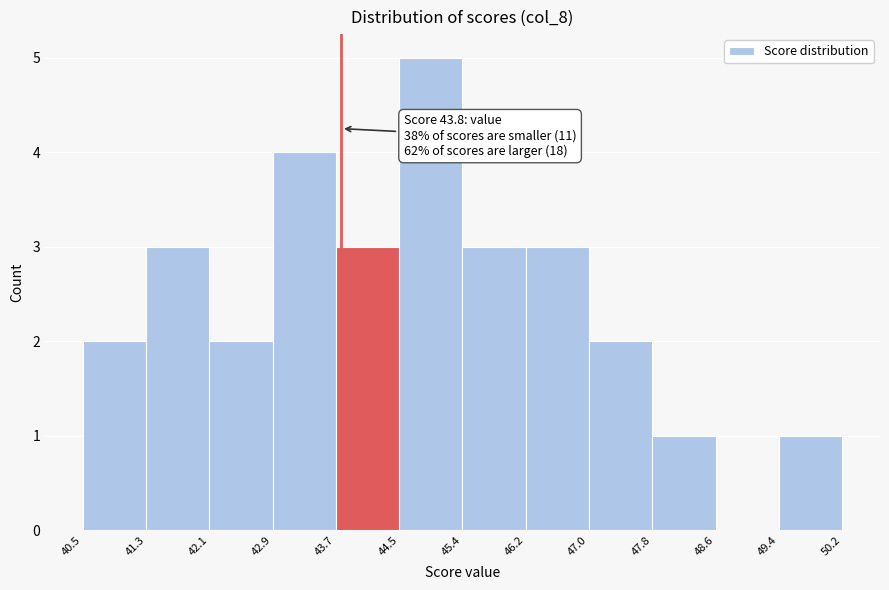

Which range on the x-axis has the tallest bar?

44.5 to 45.4